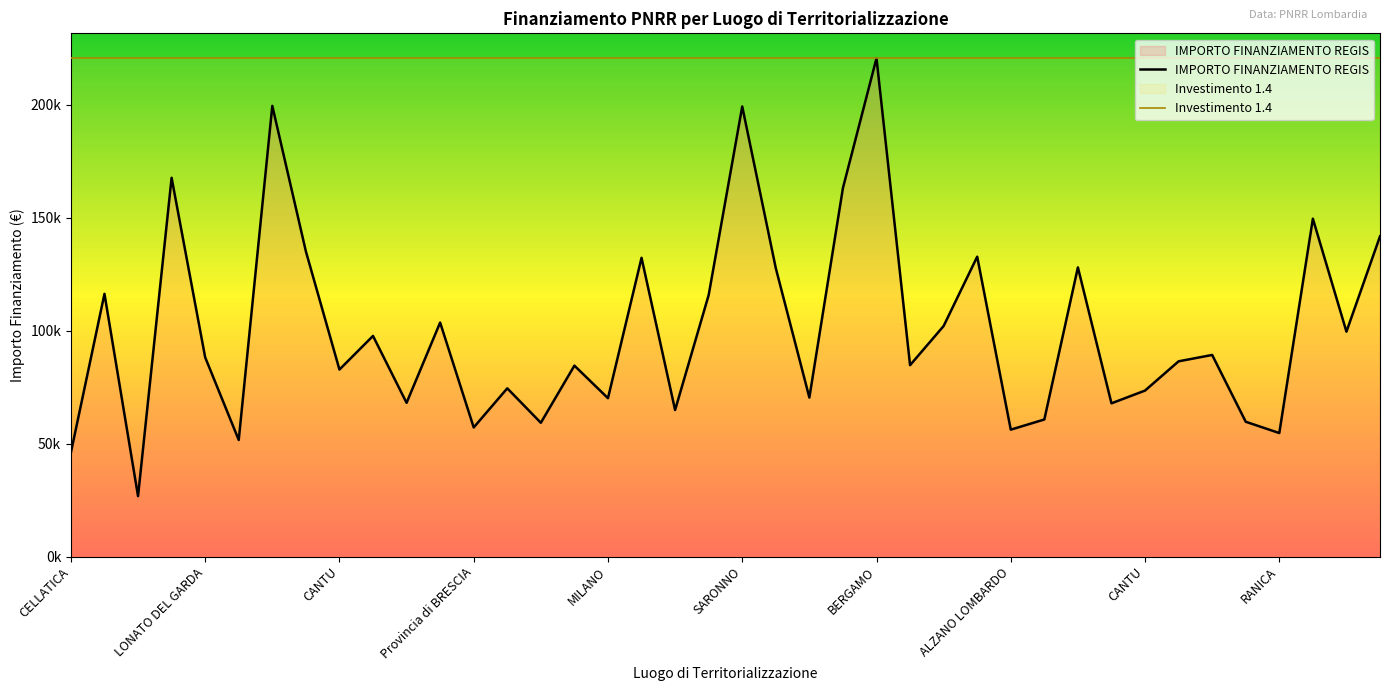

What is the sum of the values at SETTALA and Provincia di BRESCIA?

125218.4